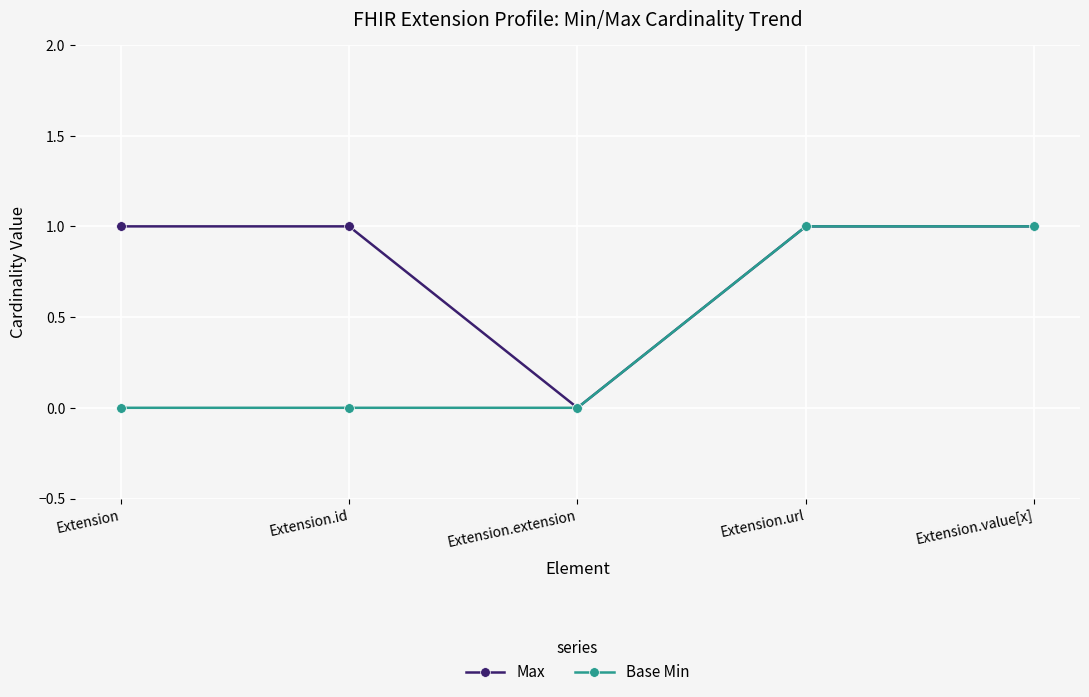

What position from the right is Extension.extension?

3